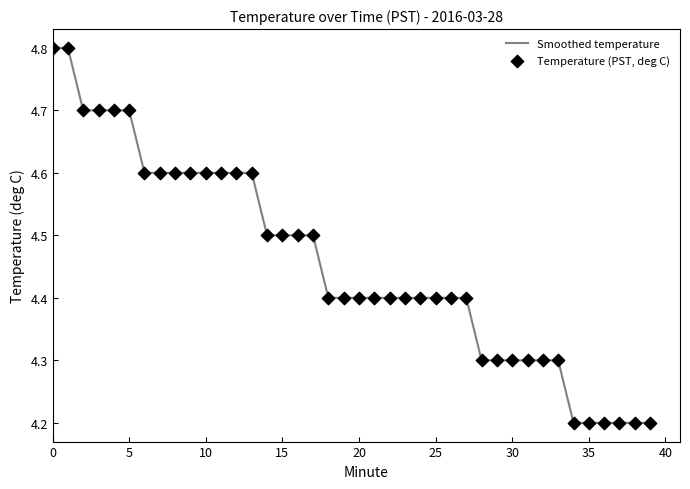

What is the change in value from 21 to 30?

-0.1